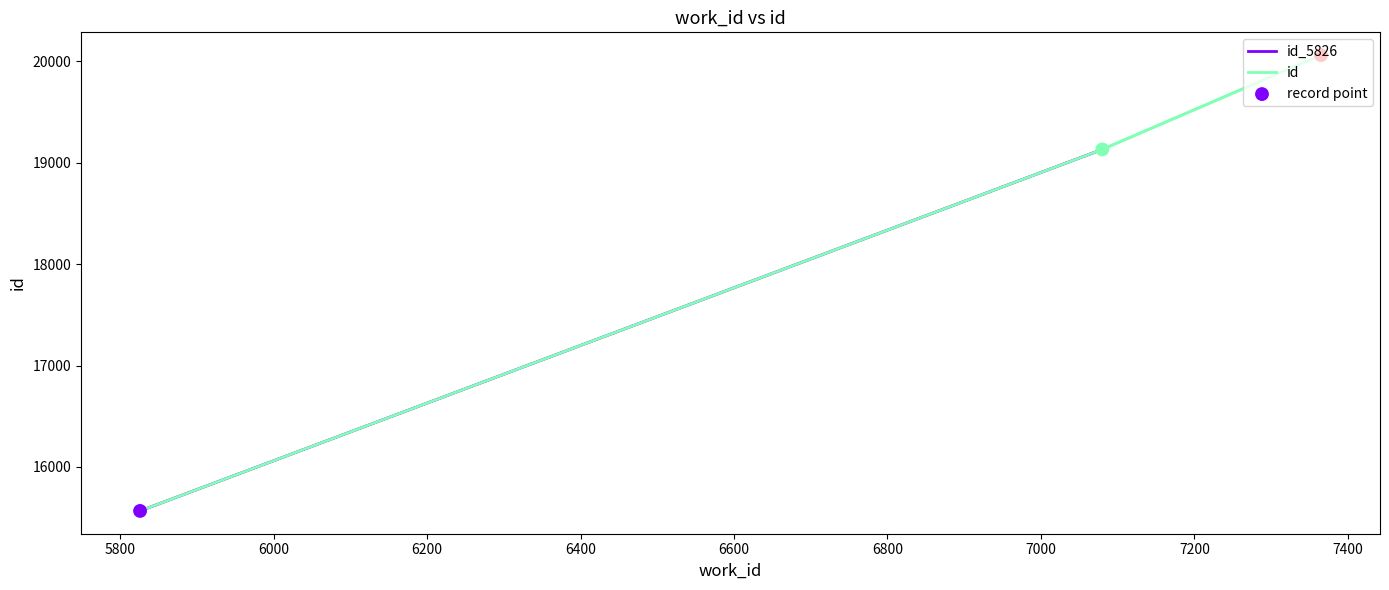

What is the minimum value for id?

15566